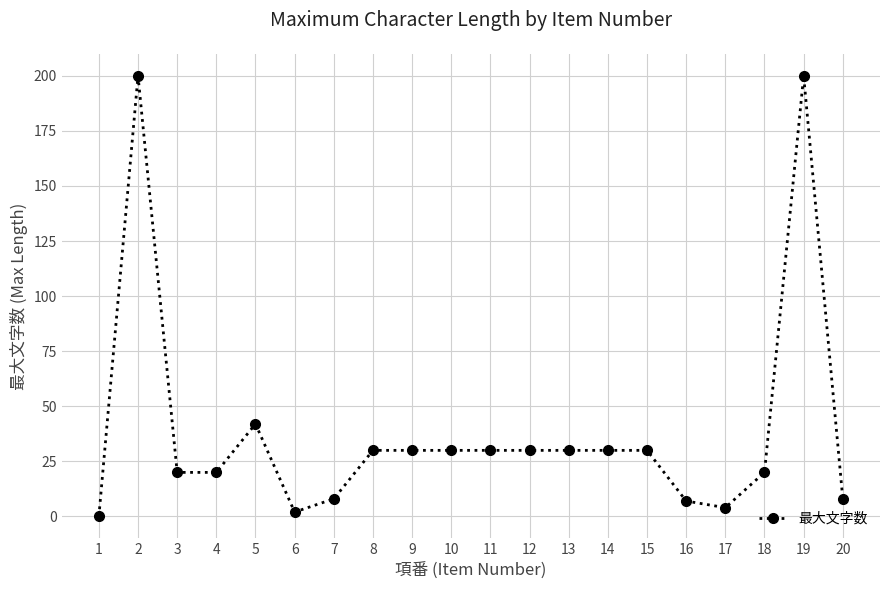

Reading left to right, extract all data points from this chart.

0	200	20	20	42	2	8	30	30	30	30	30	30	30	30	7	4	20	200	8